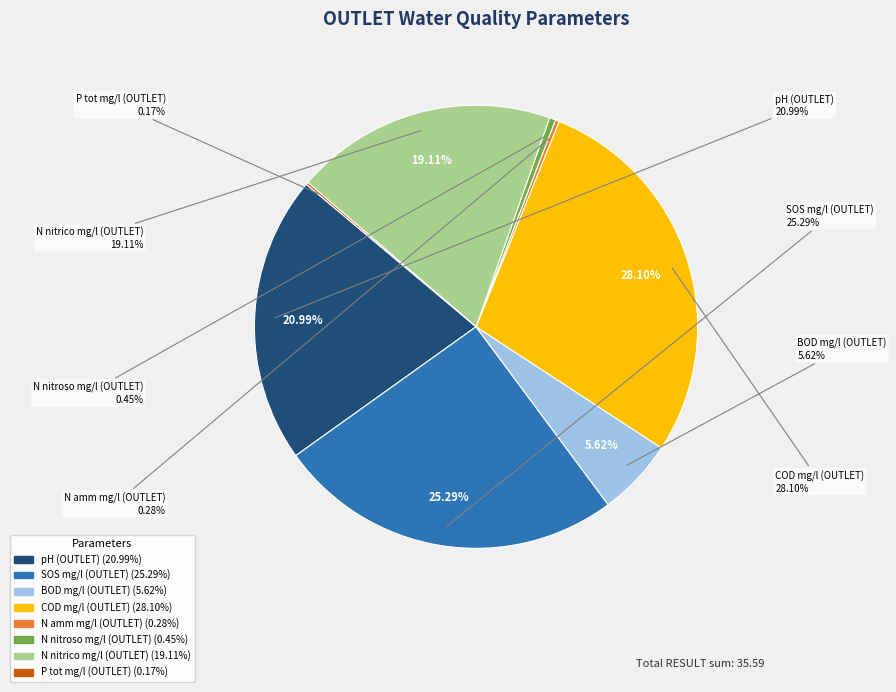

To the nearest percent, what is the combined percentage of COD mg/l (OUTLET) and SOS mg/l (OUTLET)?

53%